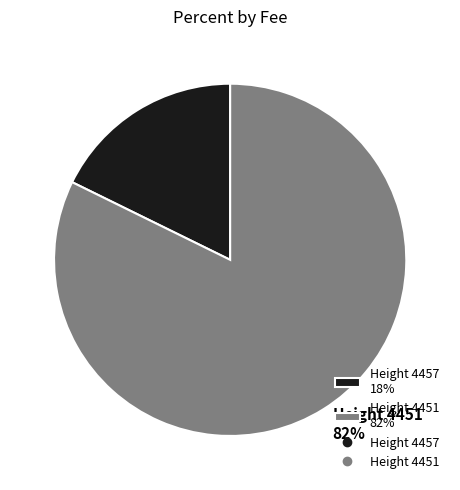

Combined, do Height 4451 82% and Height 4457 18% account for over 50%?

Yes